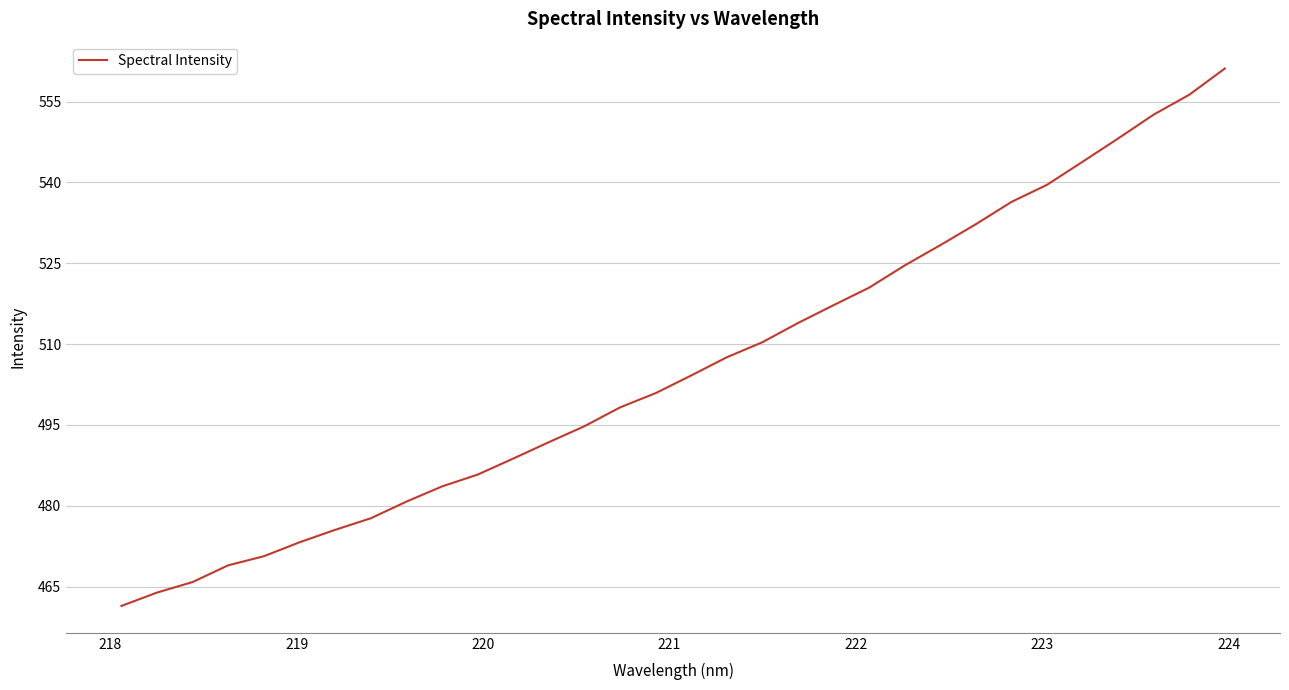

How many lines are shown in the chart?

1